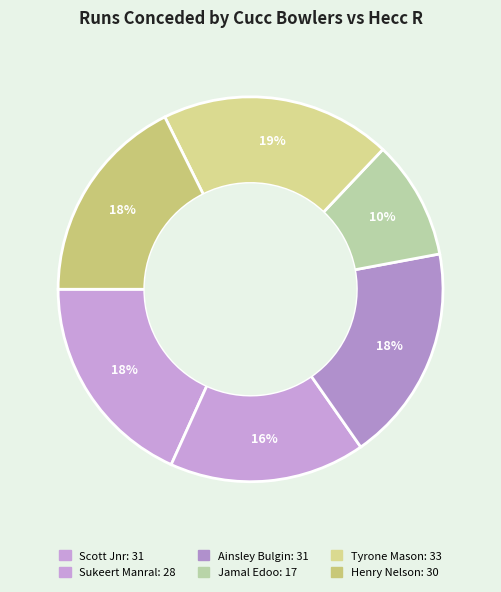

To the nearest percent, what portion does Scott Jnr represent?

18%